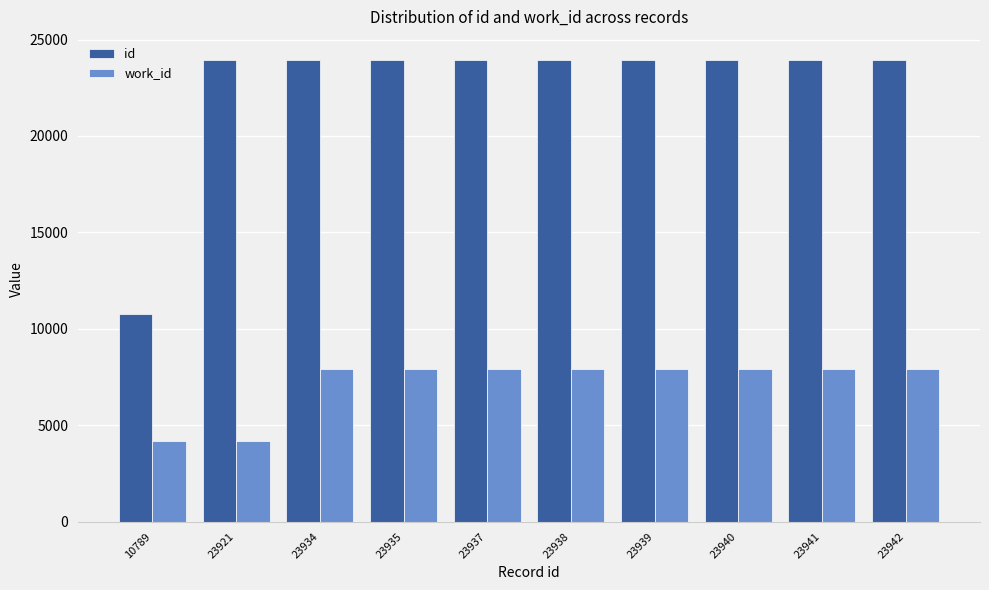

List the series in order of their overall mean, highest first.

id, work_id